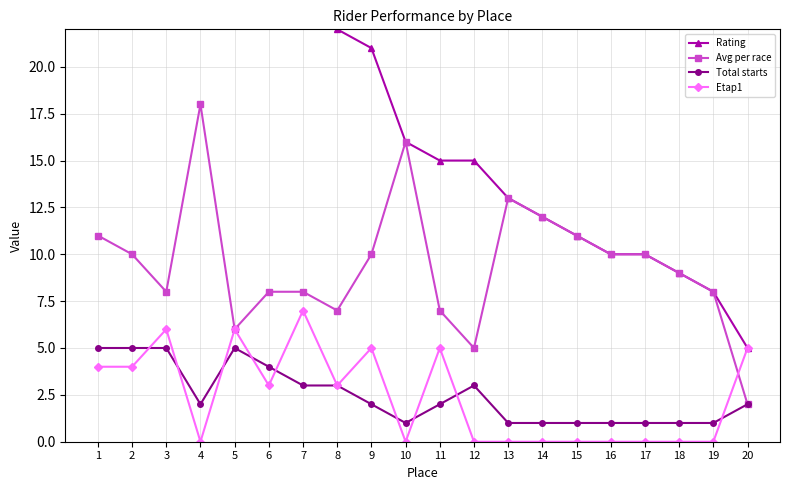

Reading right to left, transcribe all the data shown in this chart.

Rating: 5	8	9	10	10	11	12	13	15	15	16	21	22	26	33	33	36	43	52	57
Avg per race: 2	8	9	10	10	11	12	13	5	7	16	10	7	8	8	6	18	8	10	11
Total starts: 2	1	1	1	1	1	1	1	3	2	1	2	3	3	4	5	2	5	5	5
Etap1: 5	0	0	0	0	0	0	0	0	5	0	5	3	7	3	6	0	6	4	4